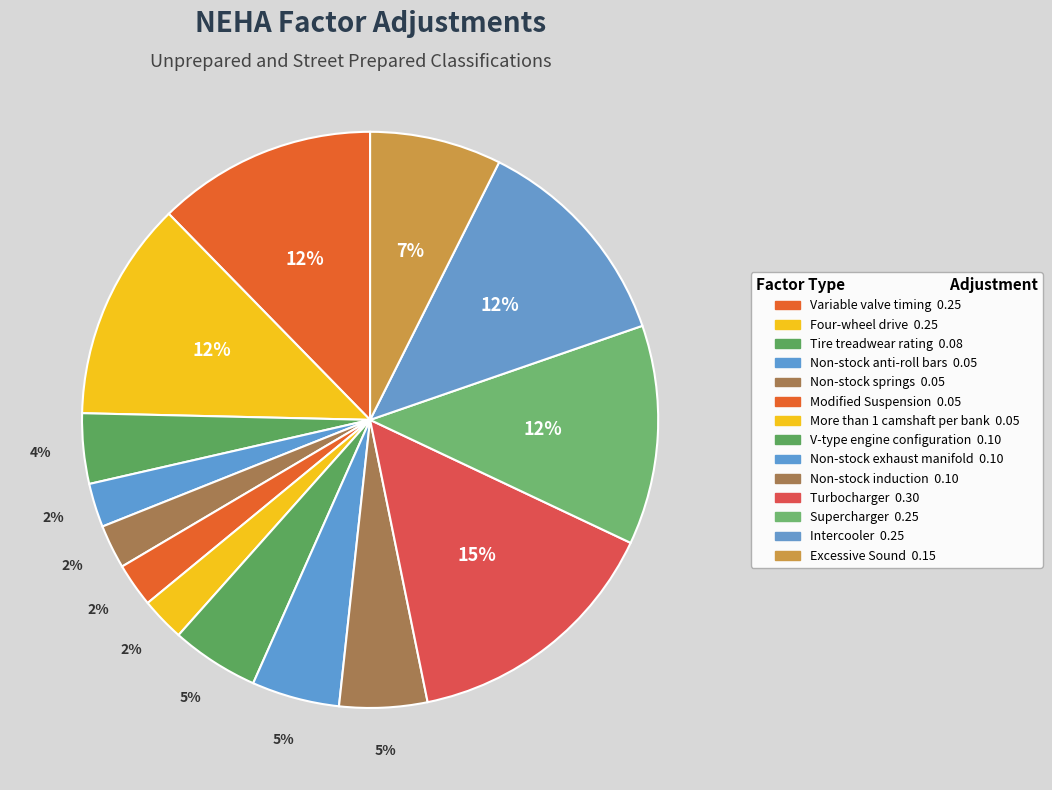

To the nearest percent, what is the combined percentage of Modified Suspension and Non-stock induction?

7%